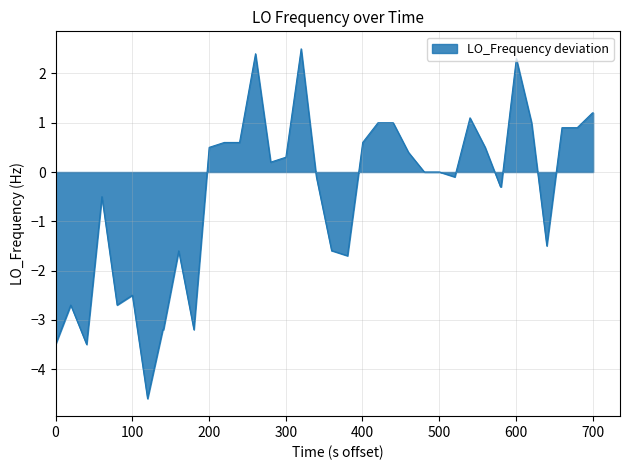

What is the minimum value shown in the chart?

-4.6